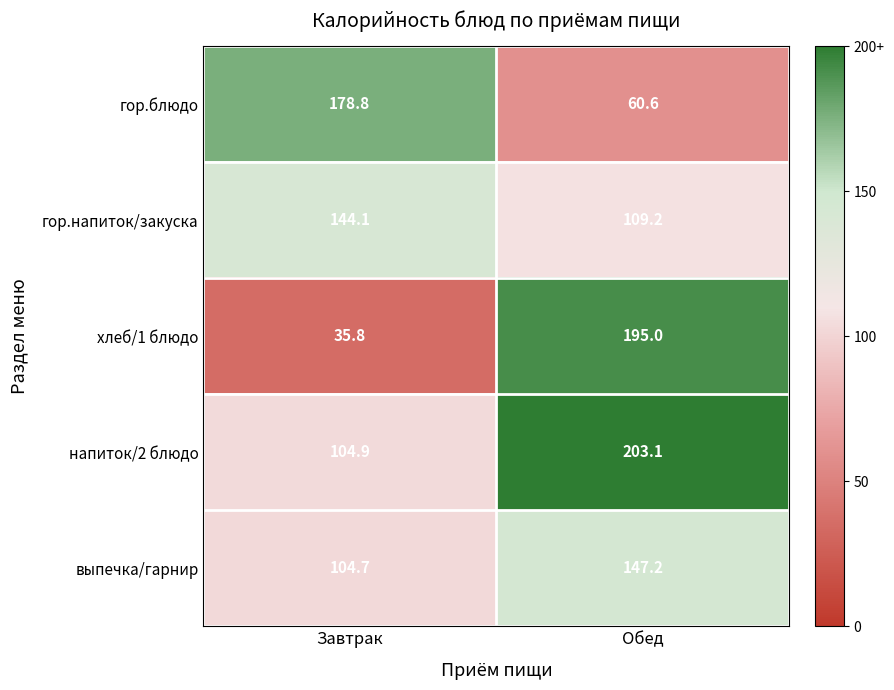

Which series has the widest spread of values?

хлеб/1 блюдо